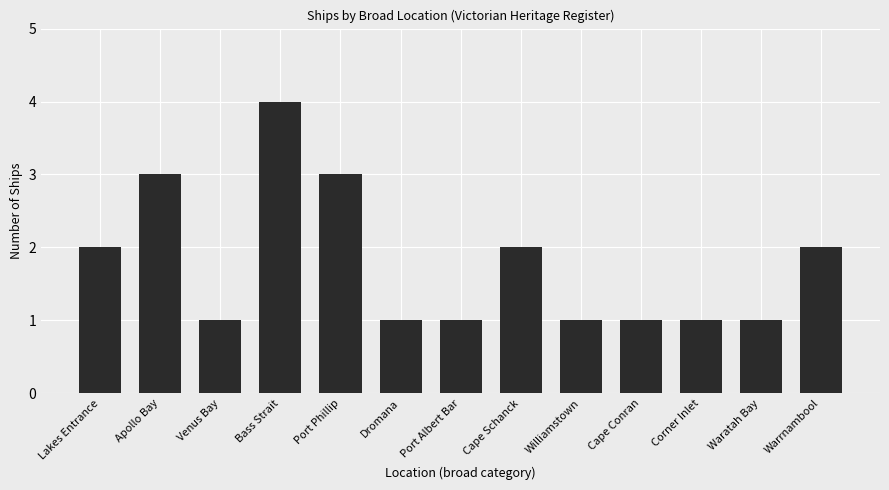

What is the difference between the maximum and minimum values?

3